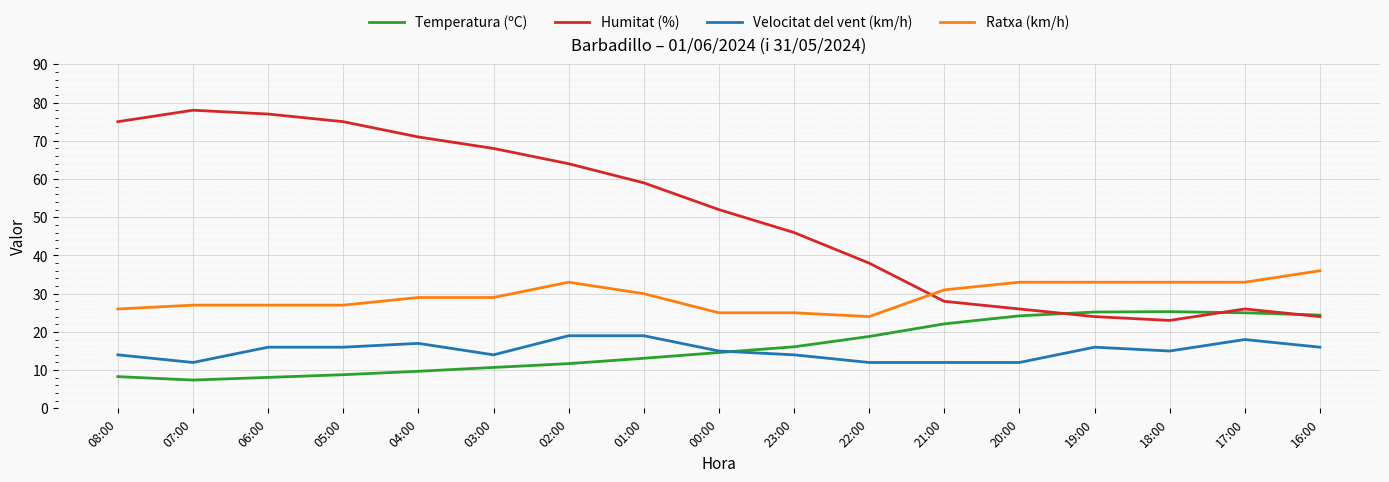

Which series has the largest total across all categories?

Humitat (%)